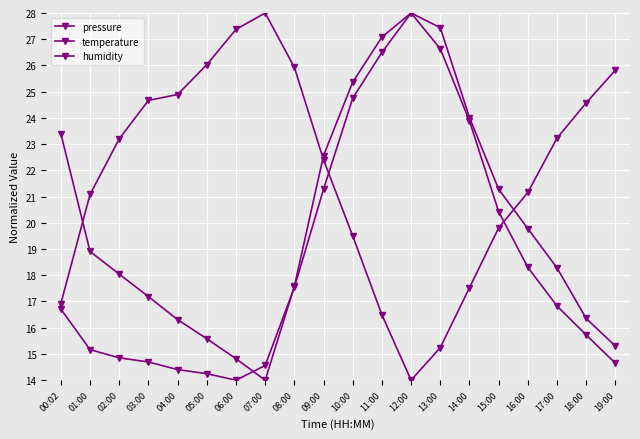

Reading right to left, what are all the values shown in this chart?

pressure: 14.6	15.7	16.8	18.3	20.4	23.9	26.6	28.0	27.1	25.4	22.6	17.6	14.0	14.8	15.6	16.3	17.2	18.0	18.9	23.4
temperature: 15.3	16.4	18.3	19.8	21.3	24.0	27.4	28.0	26.5	24.8	21.3	17.5	14.6	14.0	14.2	14.4	14.7	14.9	15.2	16.7
humidity: 25.8	24.6	23.2	21.2	19.8	17.5	15.2	14.0	16.5	19.5	22.4	25.9	28.0	27.4	26.0	24.9	24.7	23.2	21.1	16.9